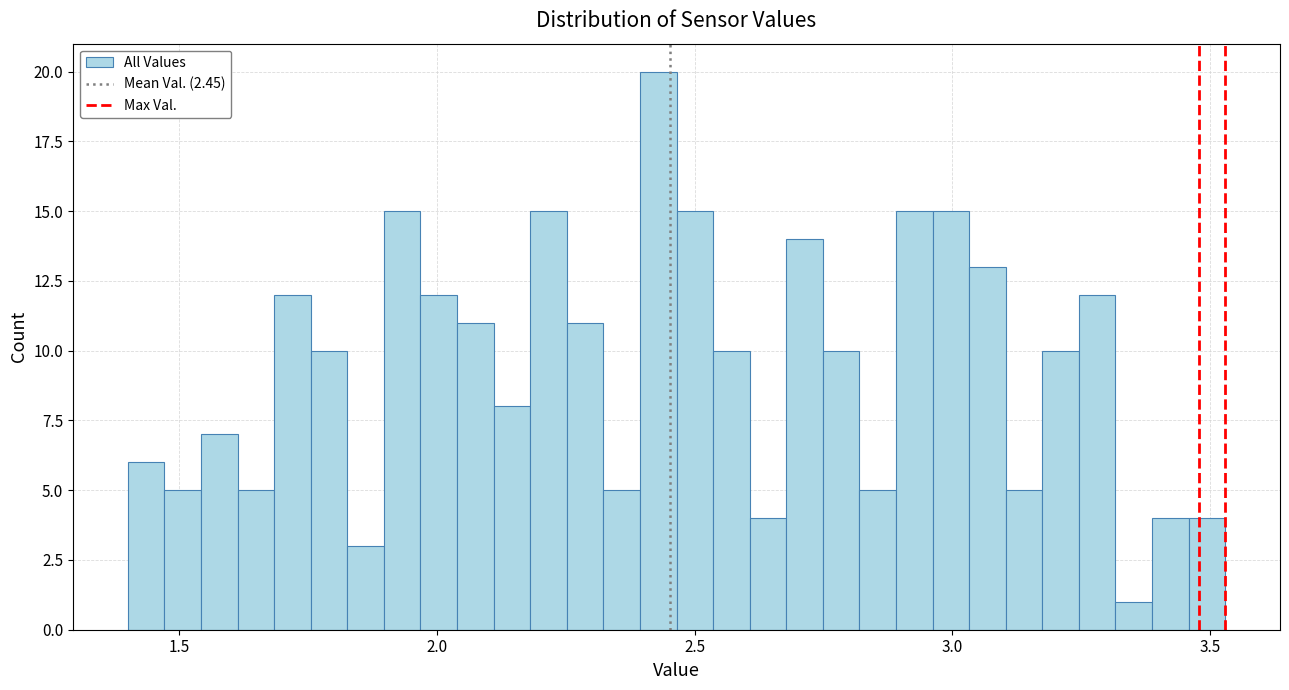

Read against the x-axis, roughly where is the centre of the tallest bar?

2.45